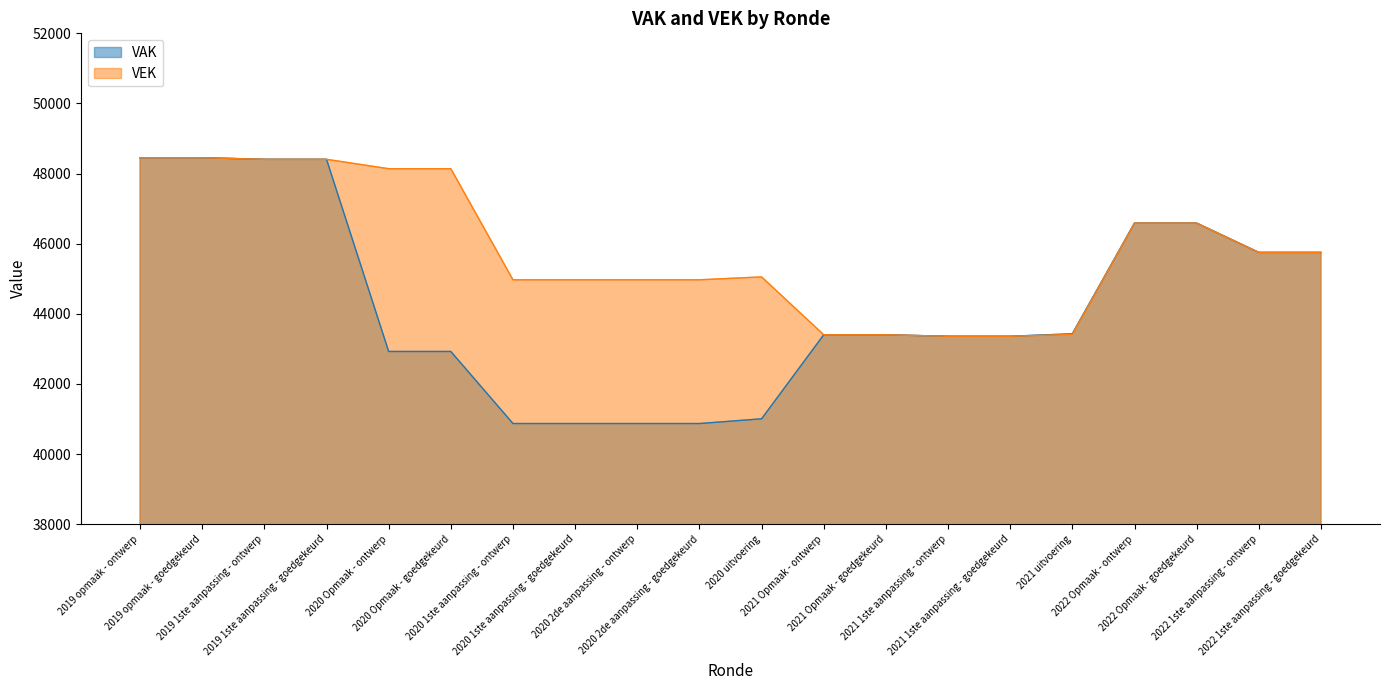

Which series has the largest range (max minus min)?

VAK